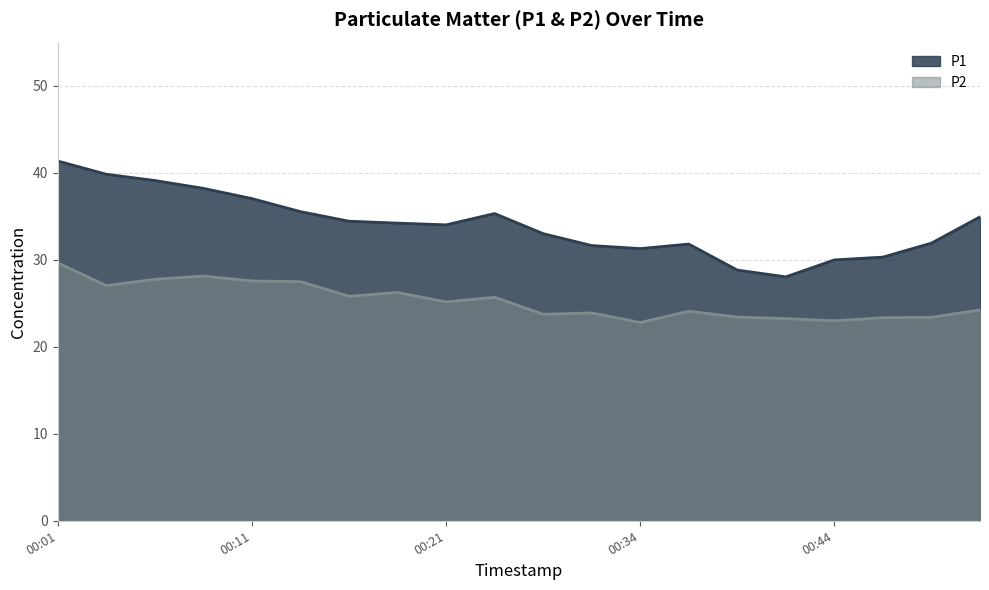

Which series changed the most between 00:16 and 00:46?

P1